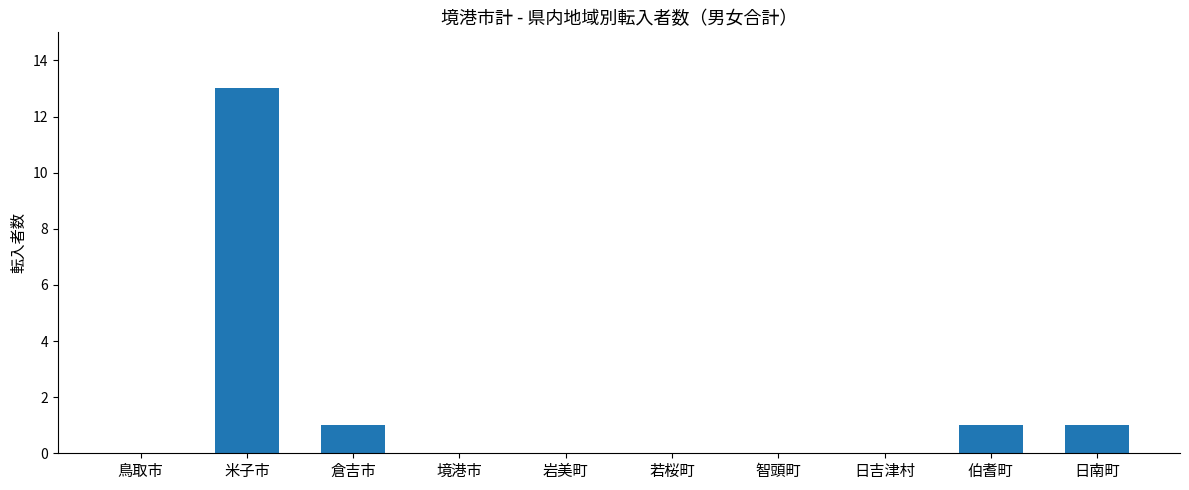

Which category has the highest value across all series?

米子市